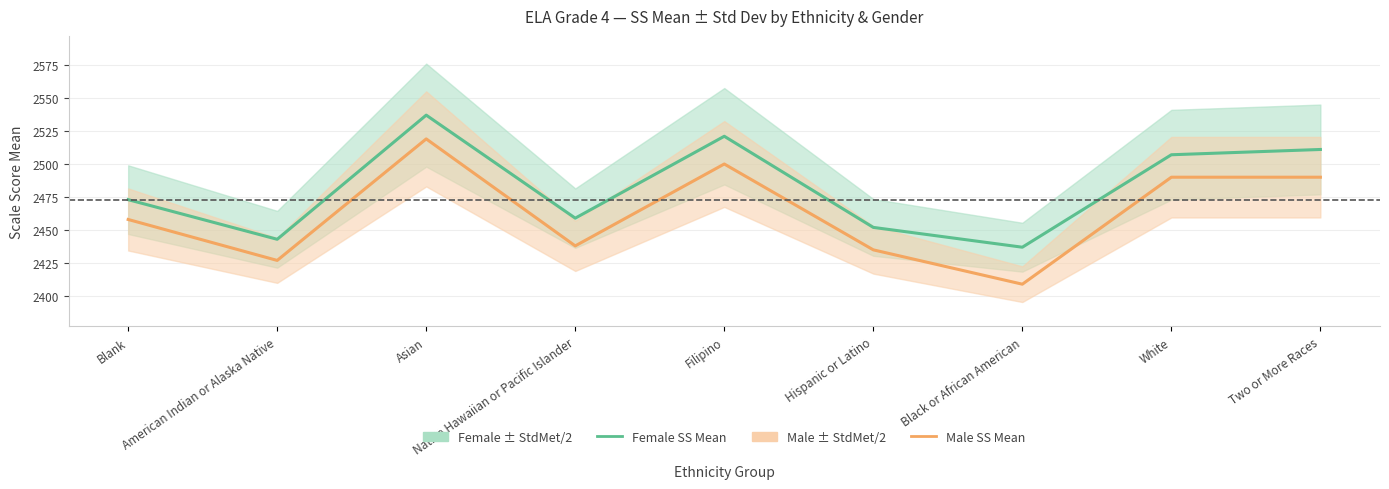

Is it true that Female SS Mean equals 889 at Two or More Races?

False